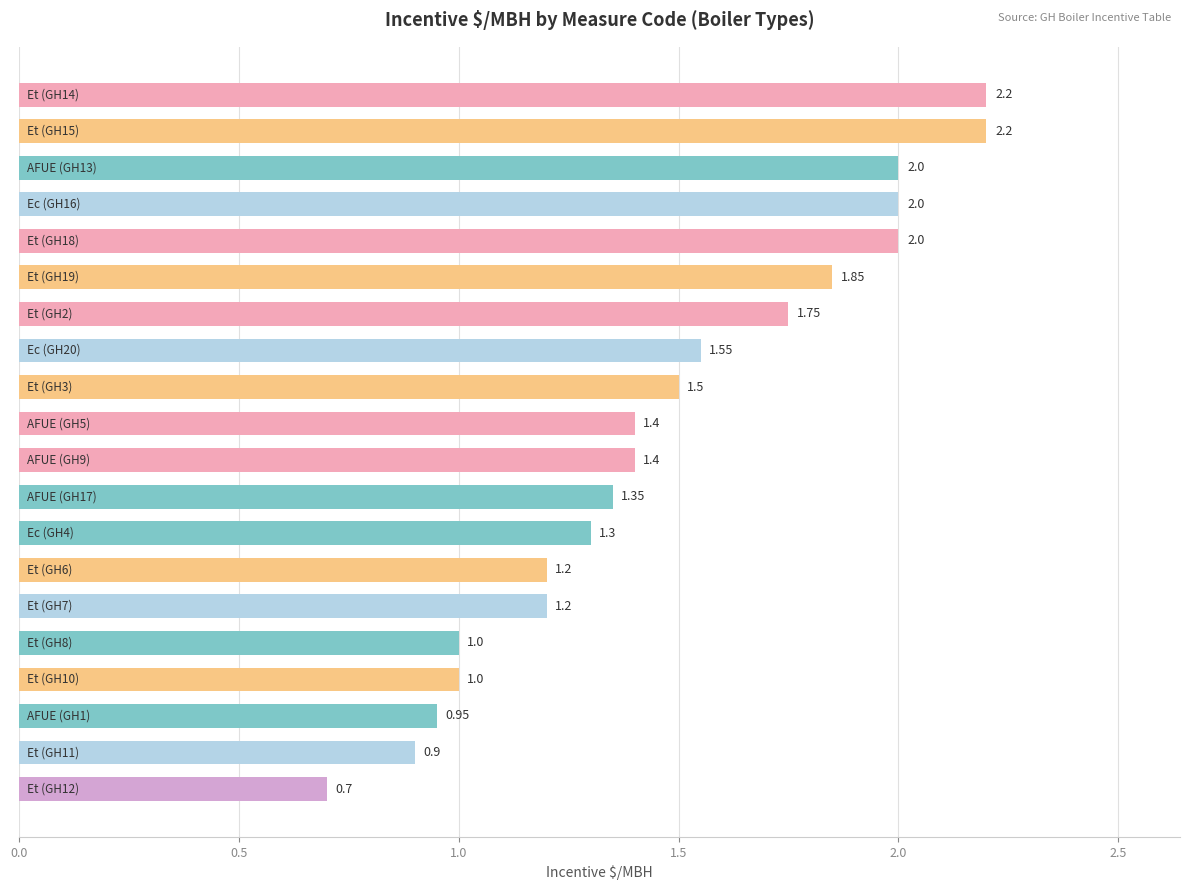

What is the average value?

1.5